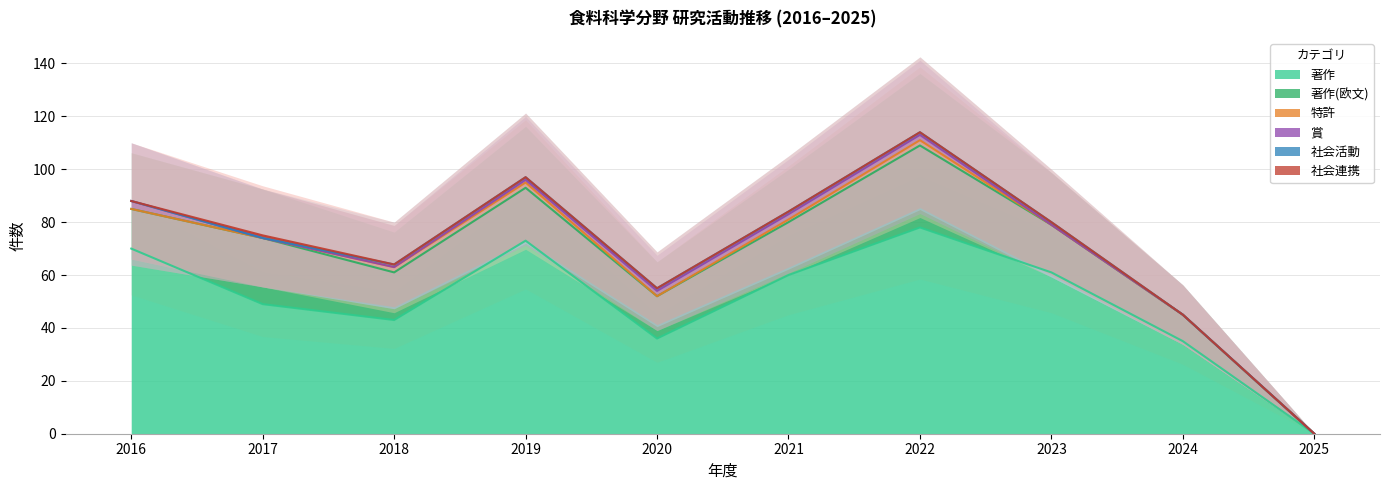

What is the value of the 特許 point at the 7th from the left?

2